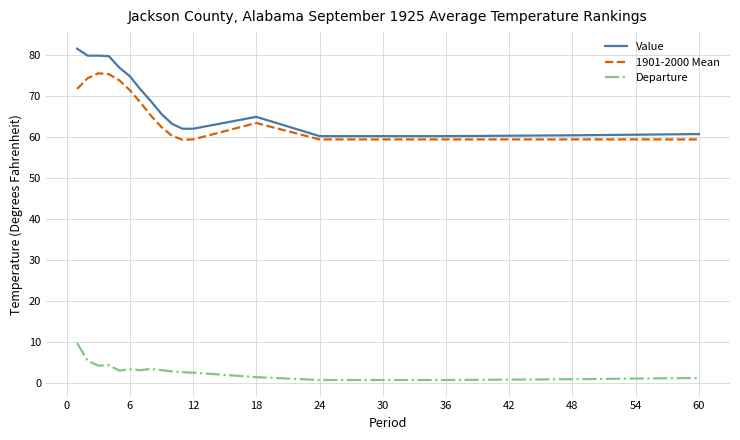

Which series has the largest range (max minus min)?

Value